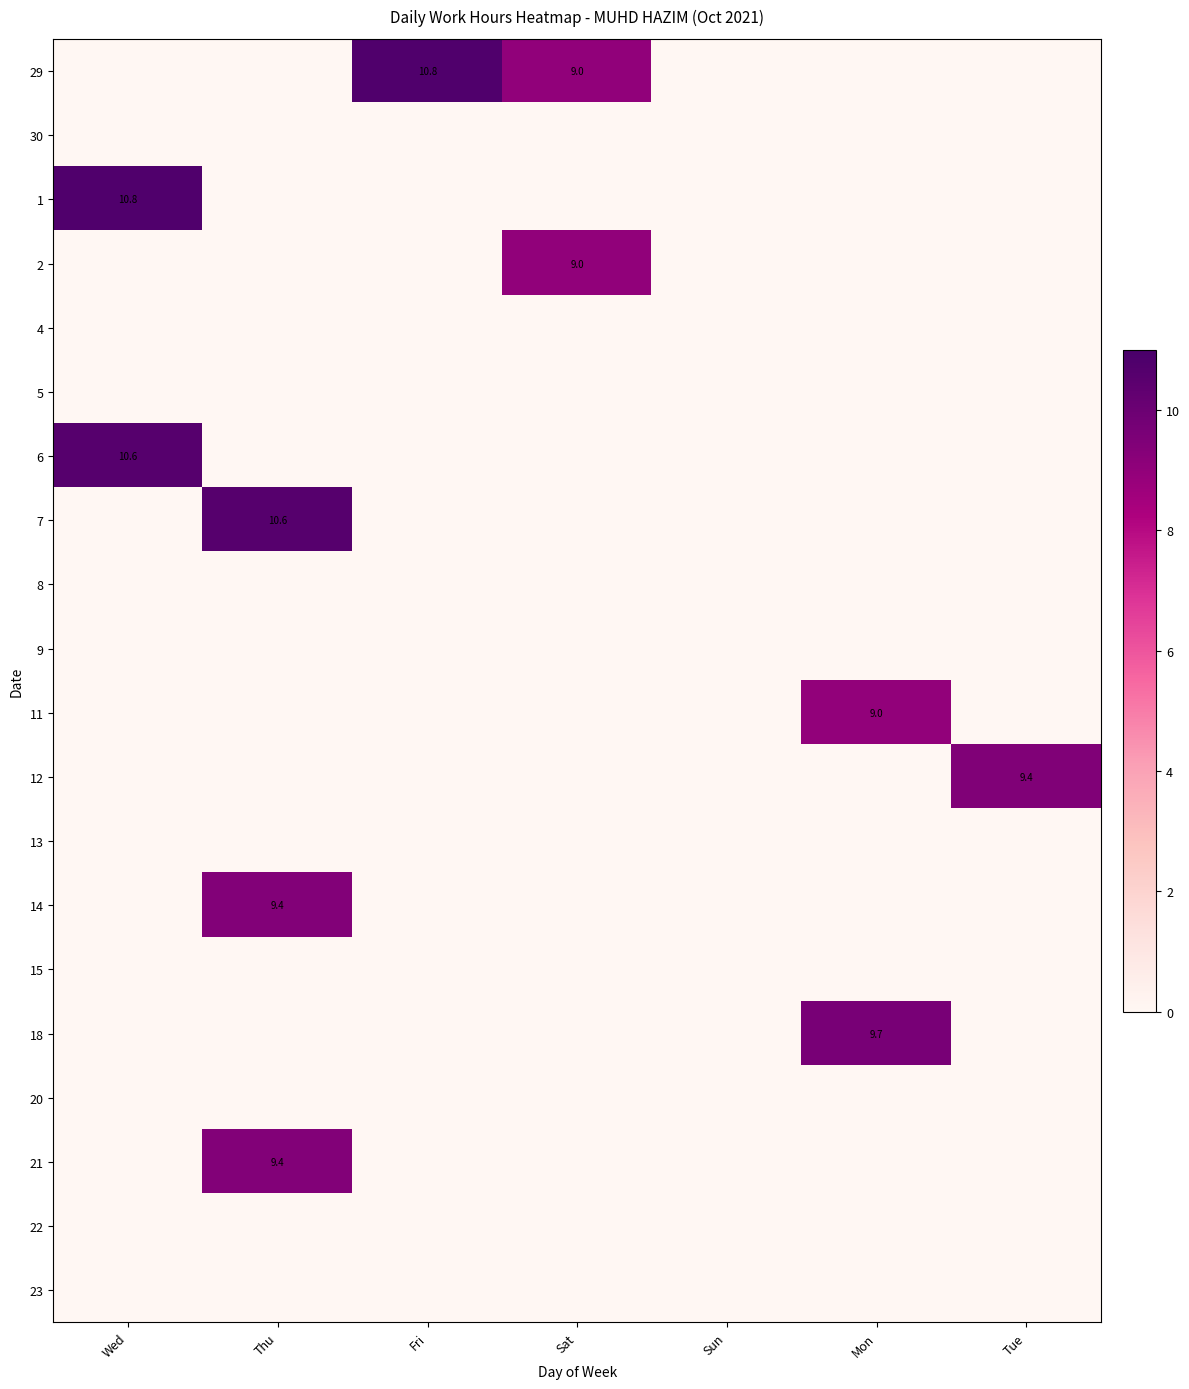

How many positive values does the 2 series have?

1